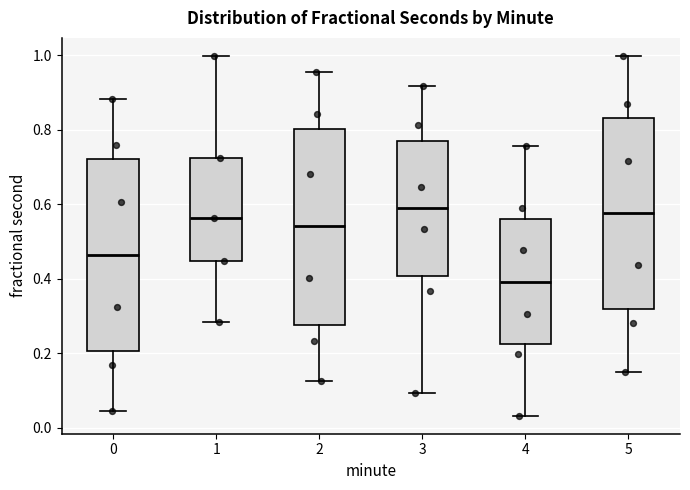

Where does the upper whisker of the box at x = 1 end on the y-axis? The values are not printed on the chart, so give them approximately, as read against the axis.

1.00